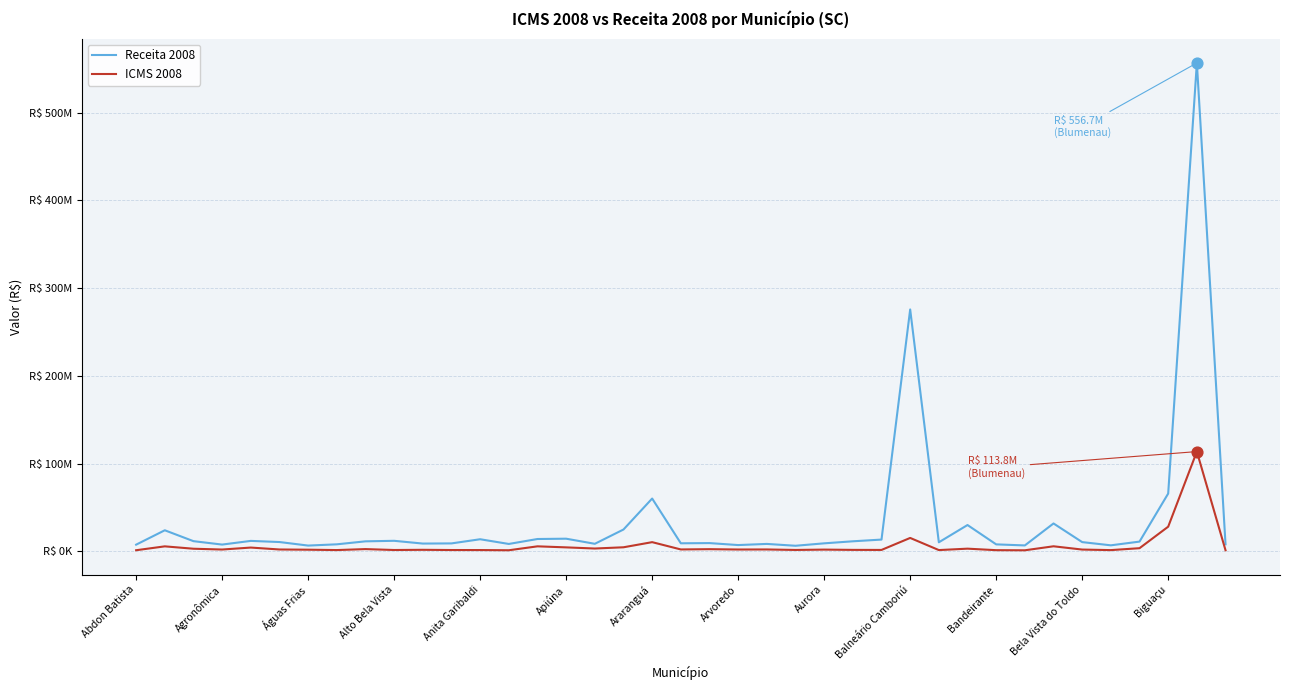

Does the chart have visible grid lines?

Yes